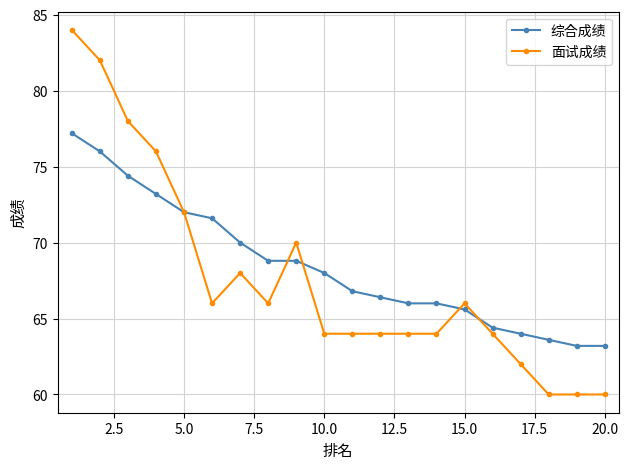

Count the number of categories in the chart.

20